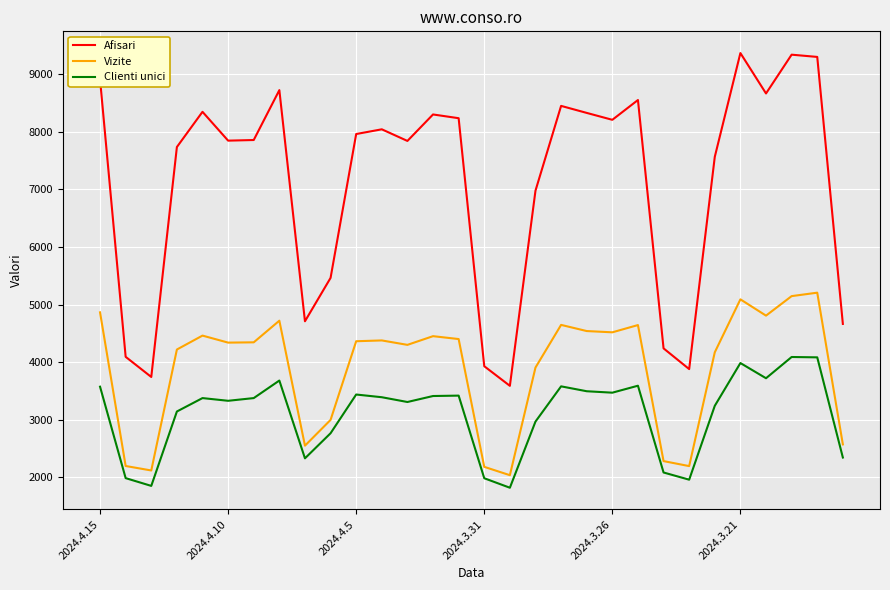

What is the highest value of the Clienti unici series?

4088